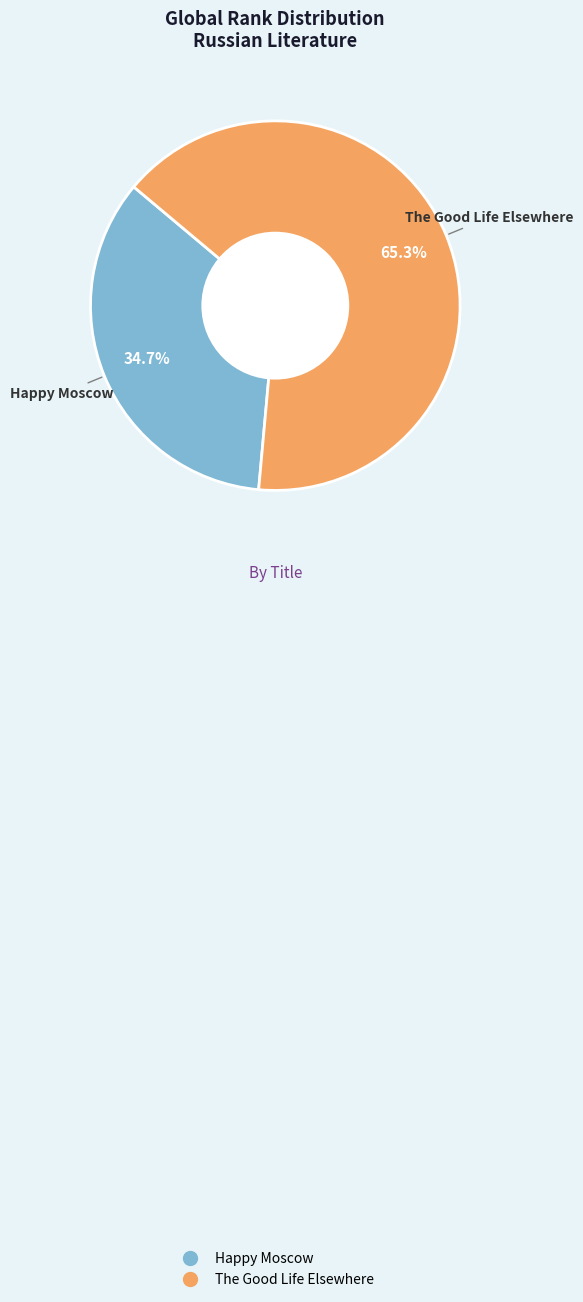

True or false: The Good Life Elsewhere accounts for 79% of the total.

False